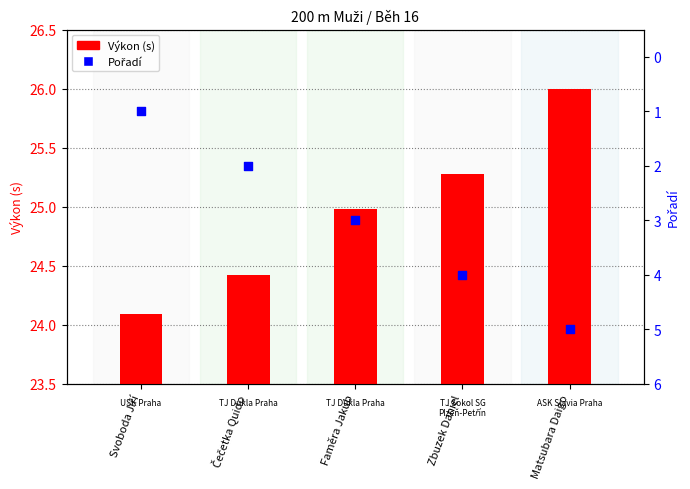

Which series has the largest total across all categories?

Výkon (s)